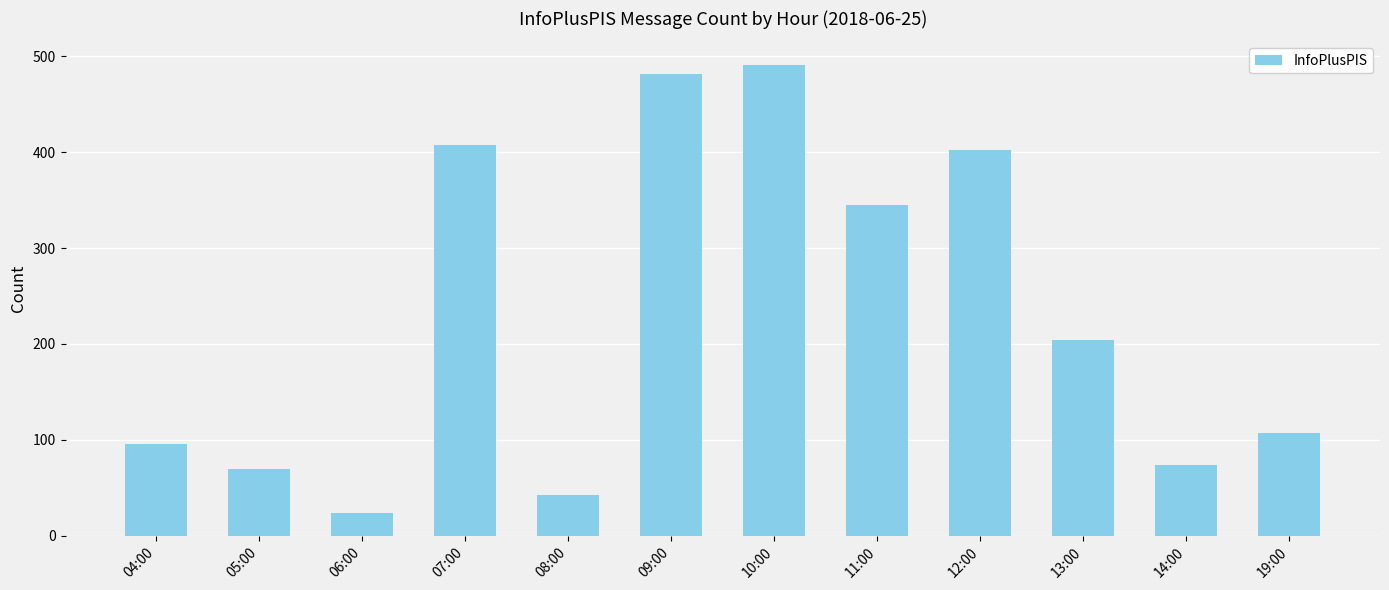

How many bars are there in total?

12